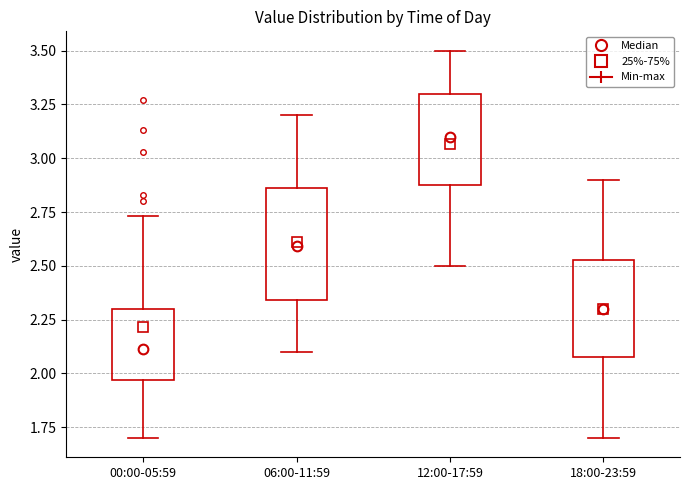

Reading left to right, transcribe this box plot: for each box, give where its median line is, the range the box spans, and where its two whiskers end, as read against the y-axis. The values are not printed on the chart, so give them approximately, as read against the axis.

00:00-05:59: median 2.10, box 1.95 to 2.30, whiskers 1.70 to 2.75
06:00-11:59: median 2.60, box 2.35 to 2.85, whiskers 2.10 to 3.20
12:00-17:59: median 3.10, box 2.90 to 3.30, whiskers 2.50 to 3.50
18:00-23:59: median 2.30, box 2.10 to 2.55, whiskers 1.70 to 2.90